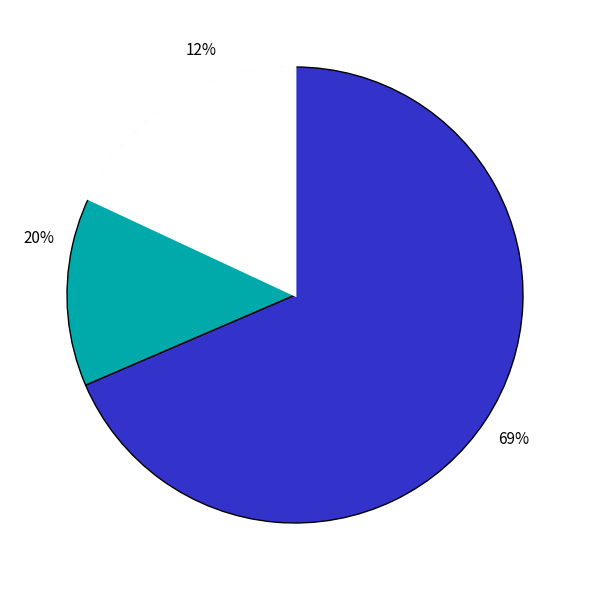

To the nearest percent, what is the difference between the pct75 and pct05 slice percentages?

57%